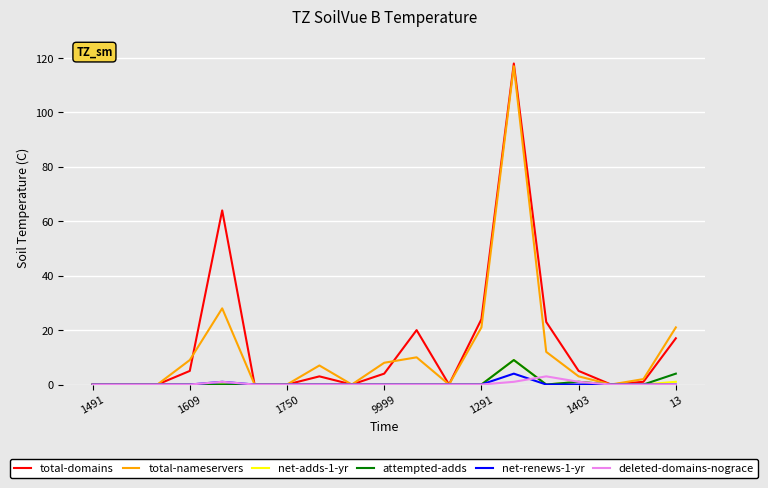

Which series has the largest range (max minus min)?

total-domains